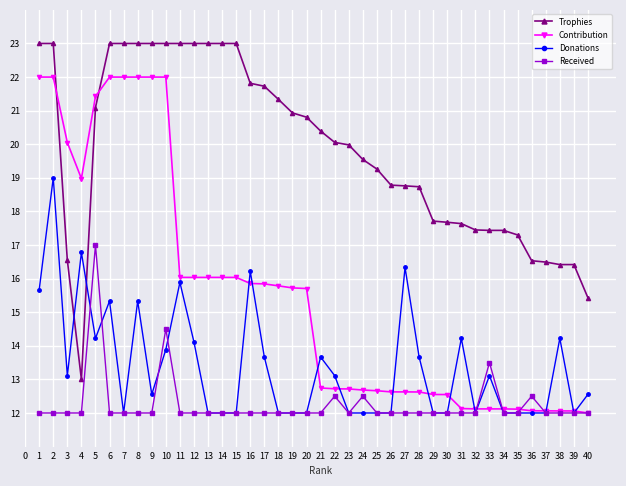

At which category does Contribution reach its first local valley?

4